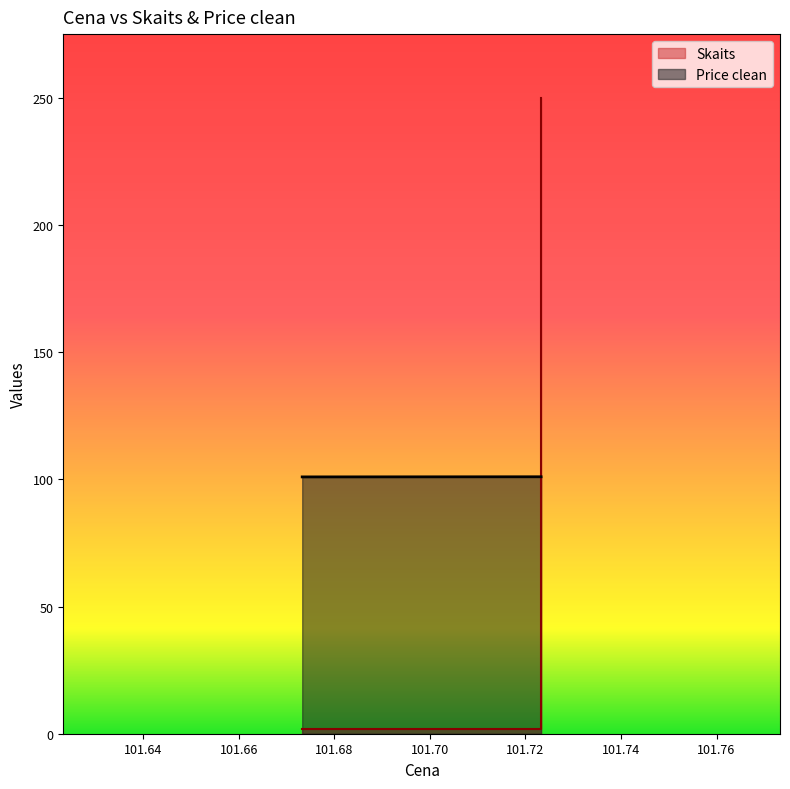

At which category is the sum across all series the highest?

101.723288